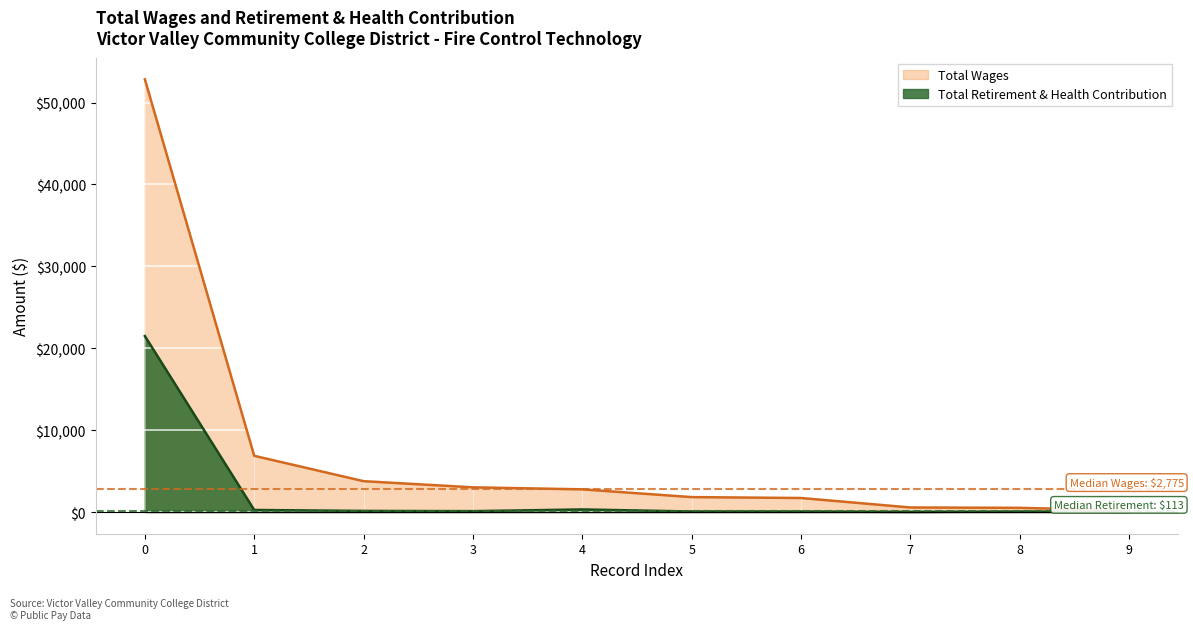

What is the approximate value of Total Wages at 7, to the nearest 50?

550